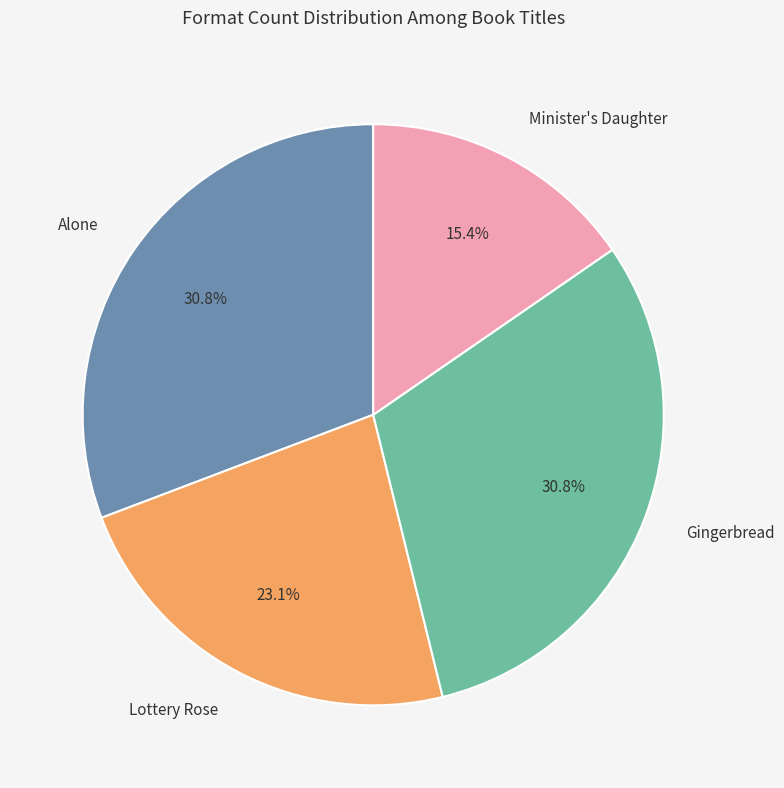

Which has a higher value, Lottery Rose or Alone?

Alone